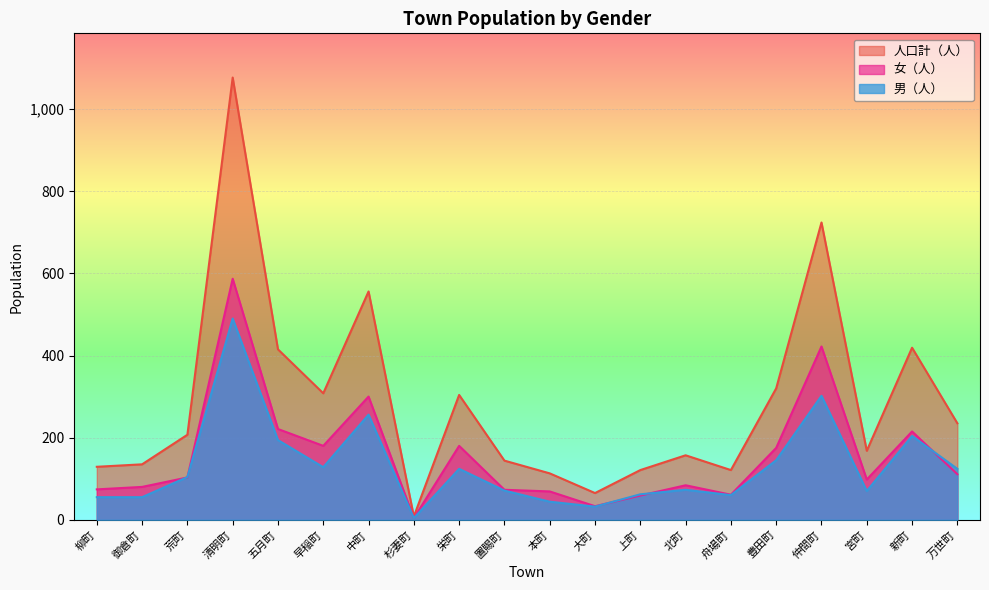

How many values in the 男（人） series are below 104?

10